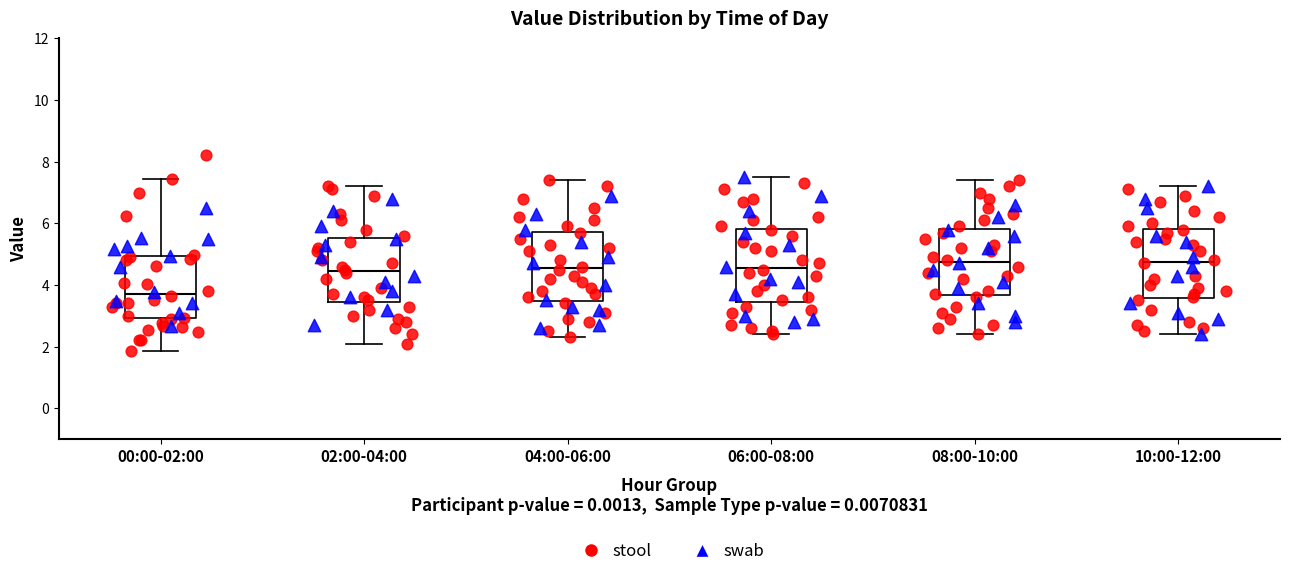

Reading left to right, read every box against the y-axis: the position of its median line, the range the box covers, and the ends of its whiskers. The values are not printed on the chart, so give them approximately, as read against the axis.

00:00-02:00: median 3.8, box 3.0 to 5.0, whiskers 1.8 to 7.4
02:00-04:00: median 4.4, box 3.4 to 5.6, whiskers 2.2 to 7.2
04:00-06:00: median 4.6, box 3.4 to 5.8, whiskers 2.4 to 7.4
06:00-08:00: median 4.6, box 3.4 to 5.8, whiskers 2.4 to 7.6
08:00-10:00: median 4.8, box 3.6 to 5.8, whiskers 2.4 to 7.4
10:00-12:00: median 4.8, box 3.6 to 5.8, whiskers 2.4 to 7.2